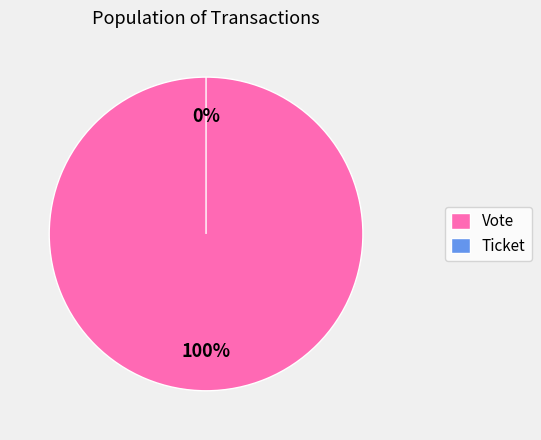

How many segments does this pie chart have?

2